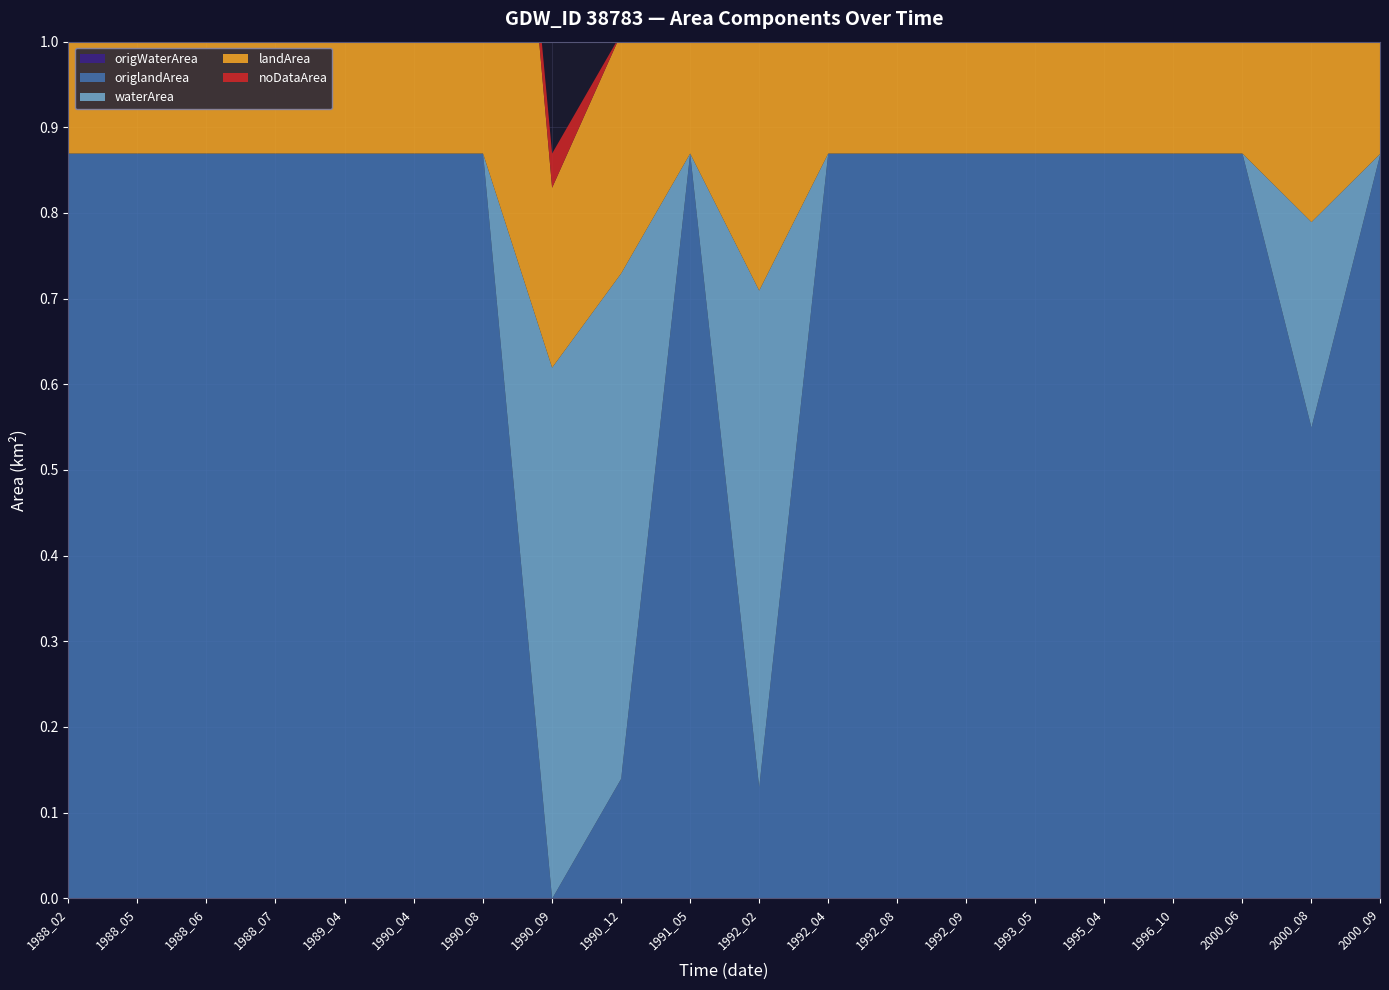

Is it true that origlandArea equals 0.6 at 1988_06?

False